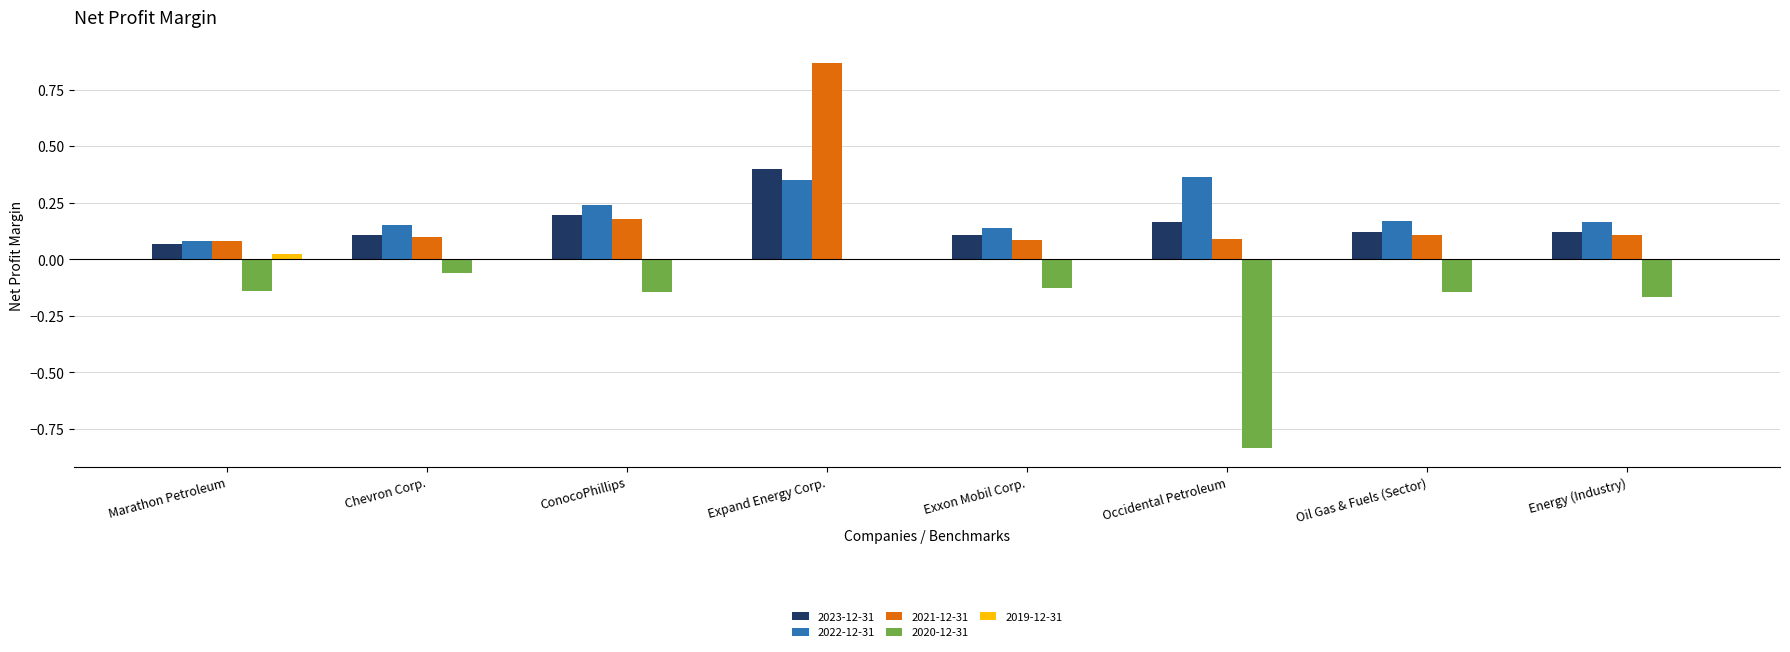

Is the value of 2020-12-31 at Chevron Corp. greater than the value of 2022-12-31 at Oil Gas & Fuels (Sector)?

No